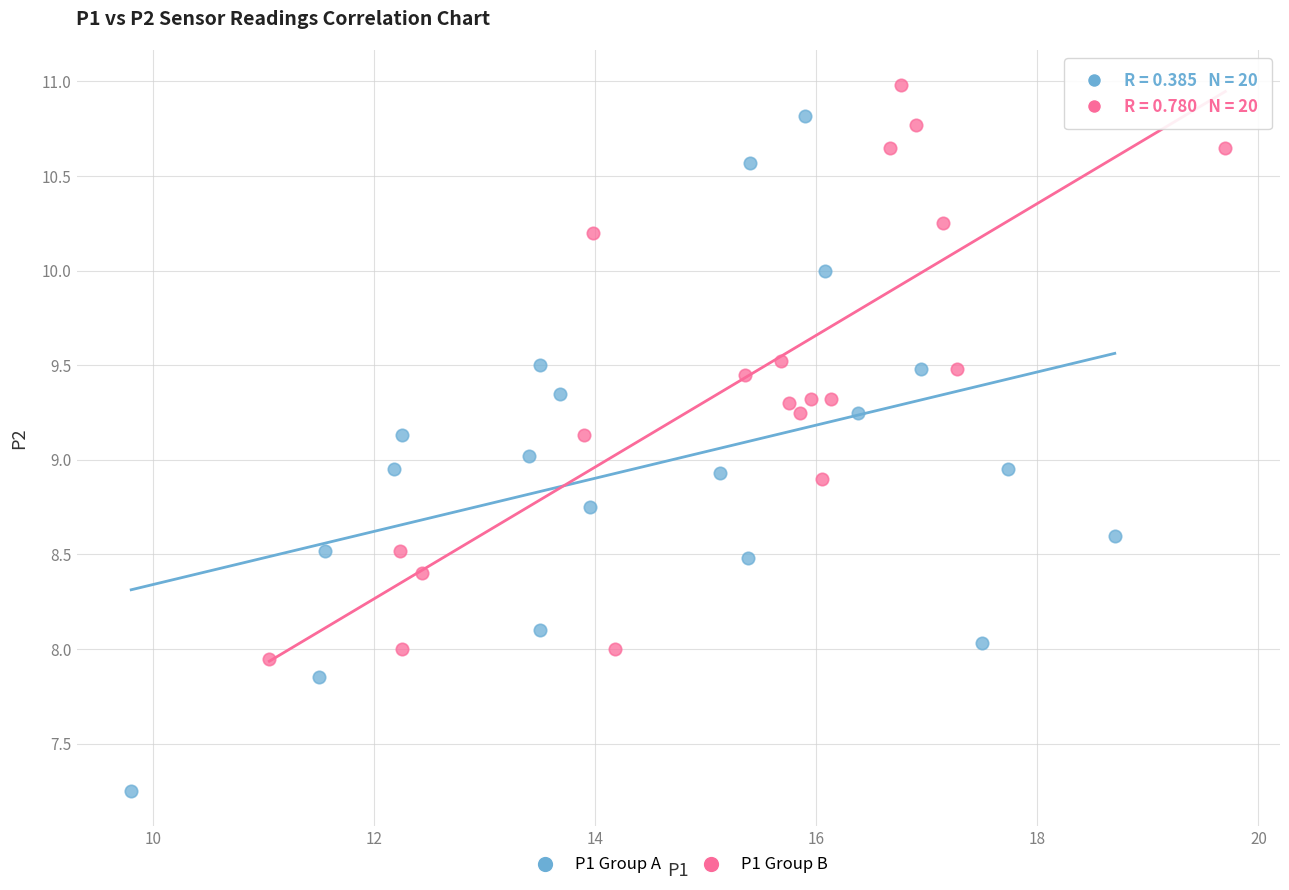

Which series has the widest spread of Y values?

P1 Group A